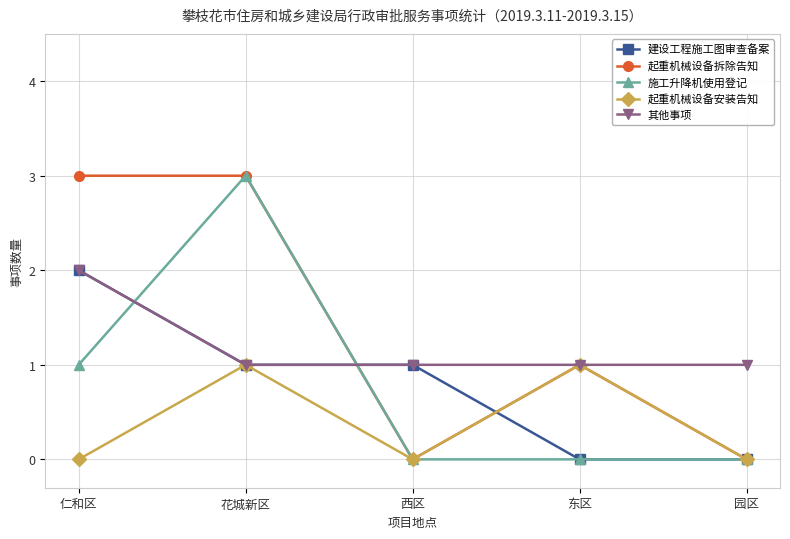

What is the difference between the maximum and minimum values in the 起重机械设备安装告知 series?

1